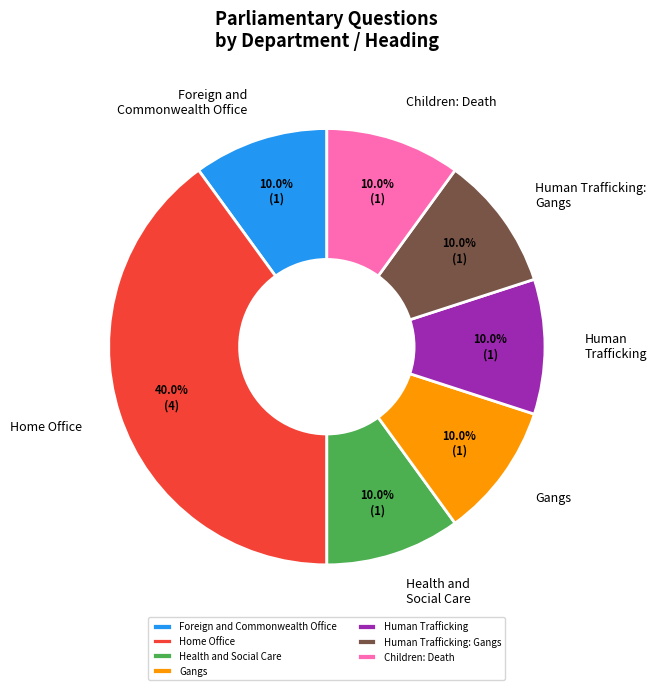

What is the largest slice in the pie chart?

Home Office